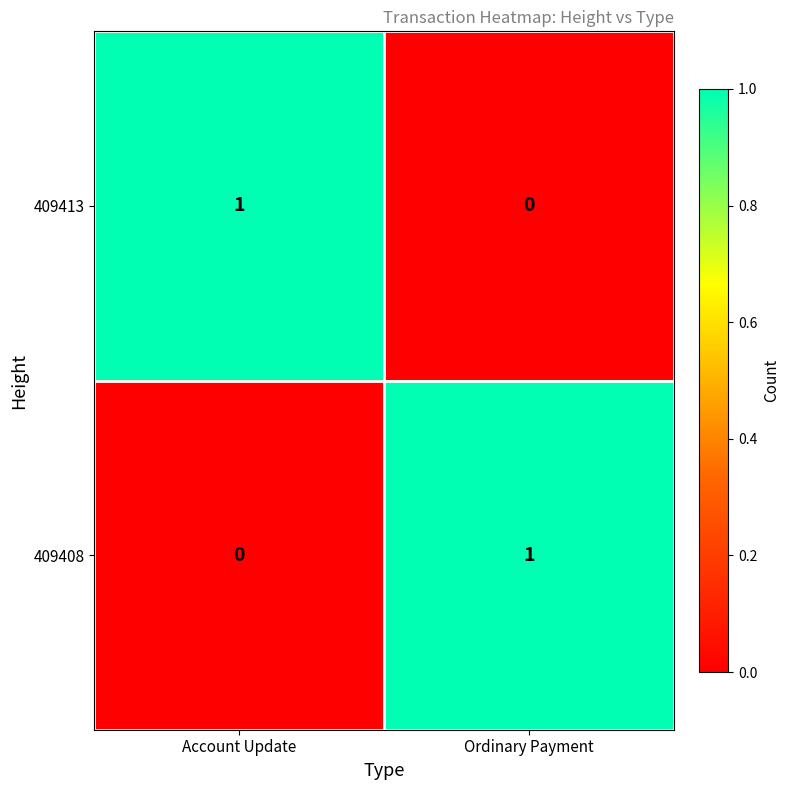

How many data points in 409413 are less than 1?

1